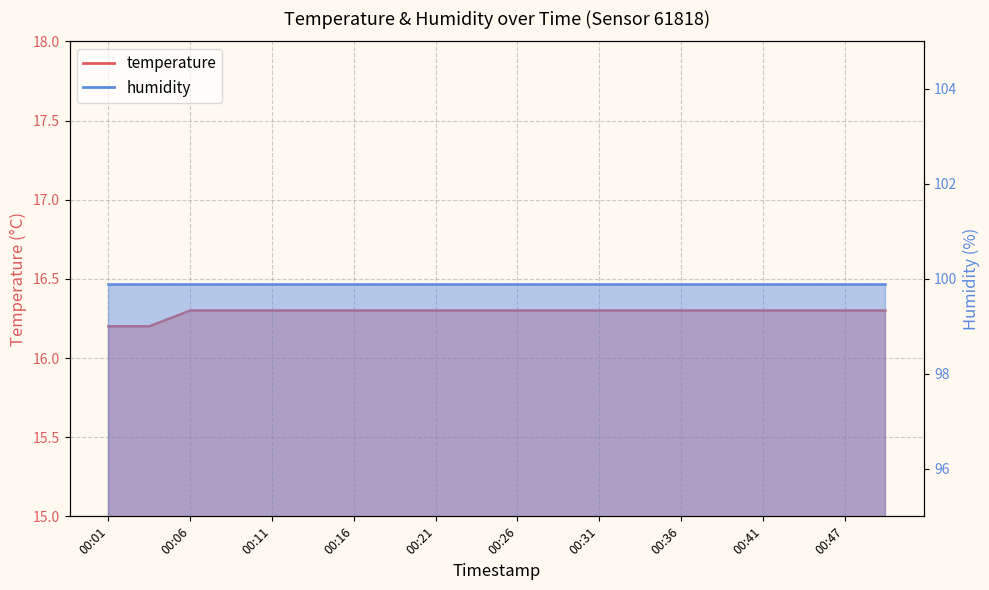

How many categories are shown in the chart?

20